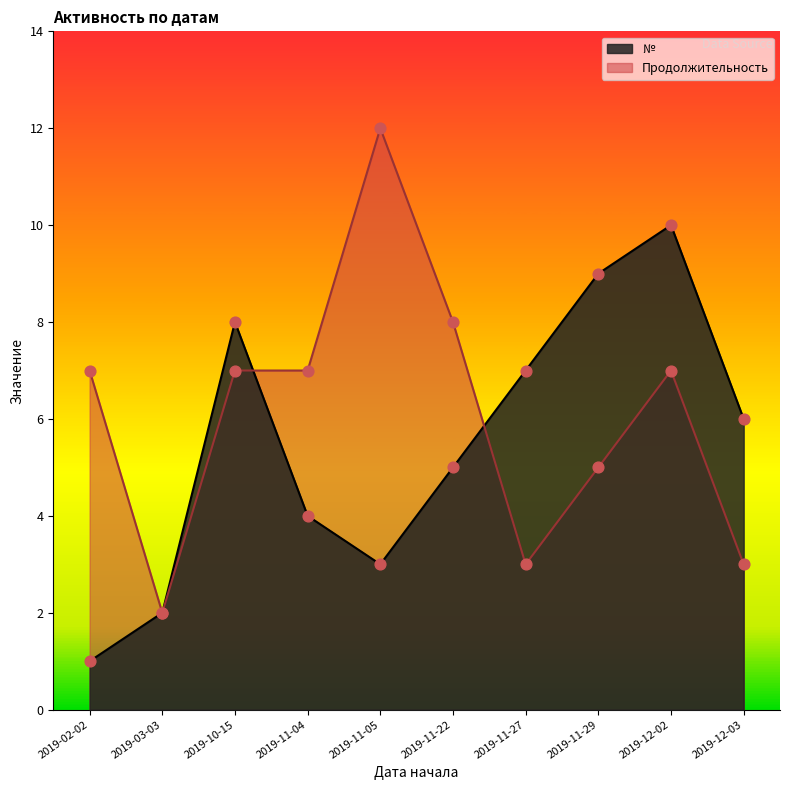

Which series has the largest total across all categories?

Продолжительность